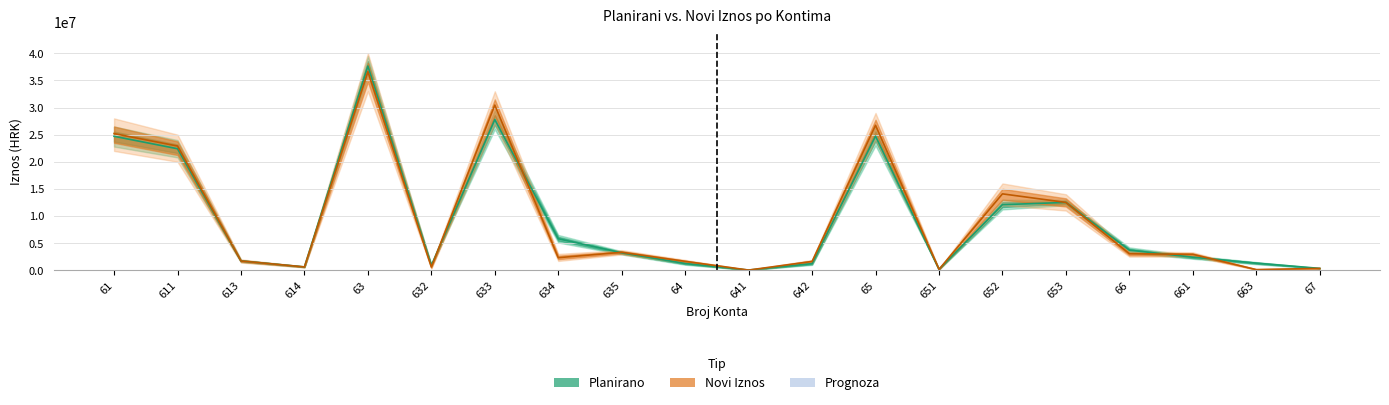

The PLANIRANO series shows 1793920 at 635. True or false?

False